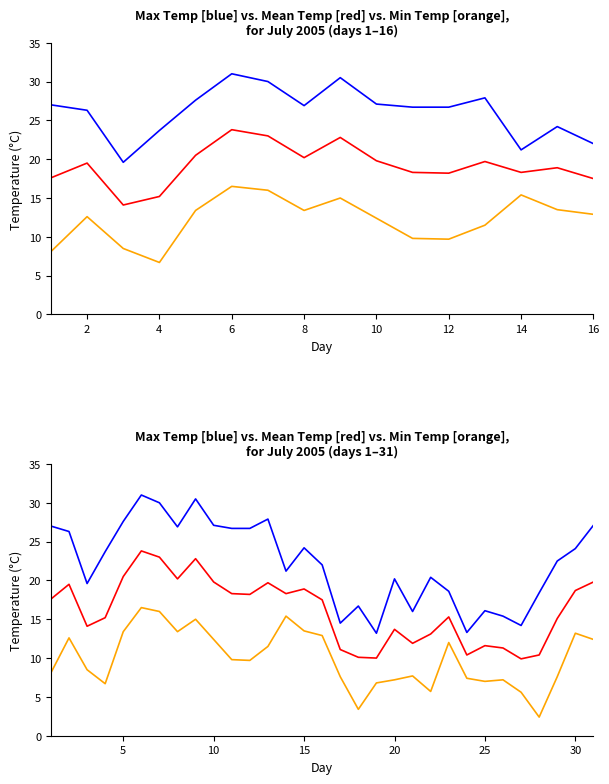

How many categories are shown in the chart?

31